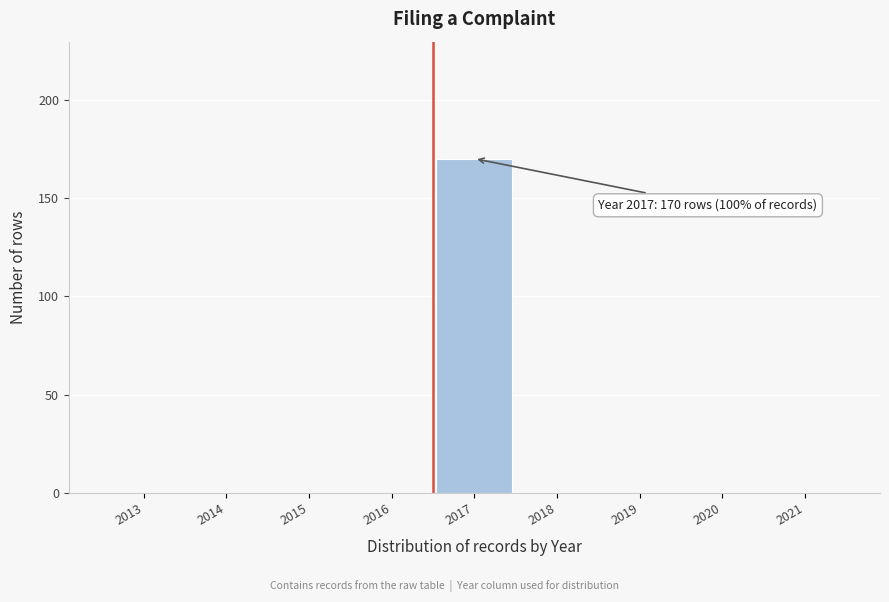

Reading right to left, transcribe all the data shown in this chart.

2021=0	2020=0	2019=0	2018=0	2017=170	2016=0	2015=0	2014=0	2013=0